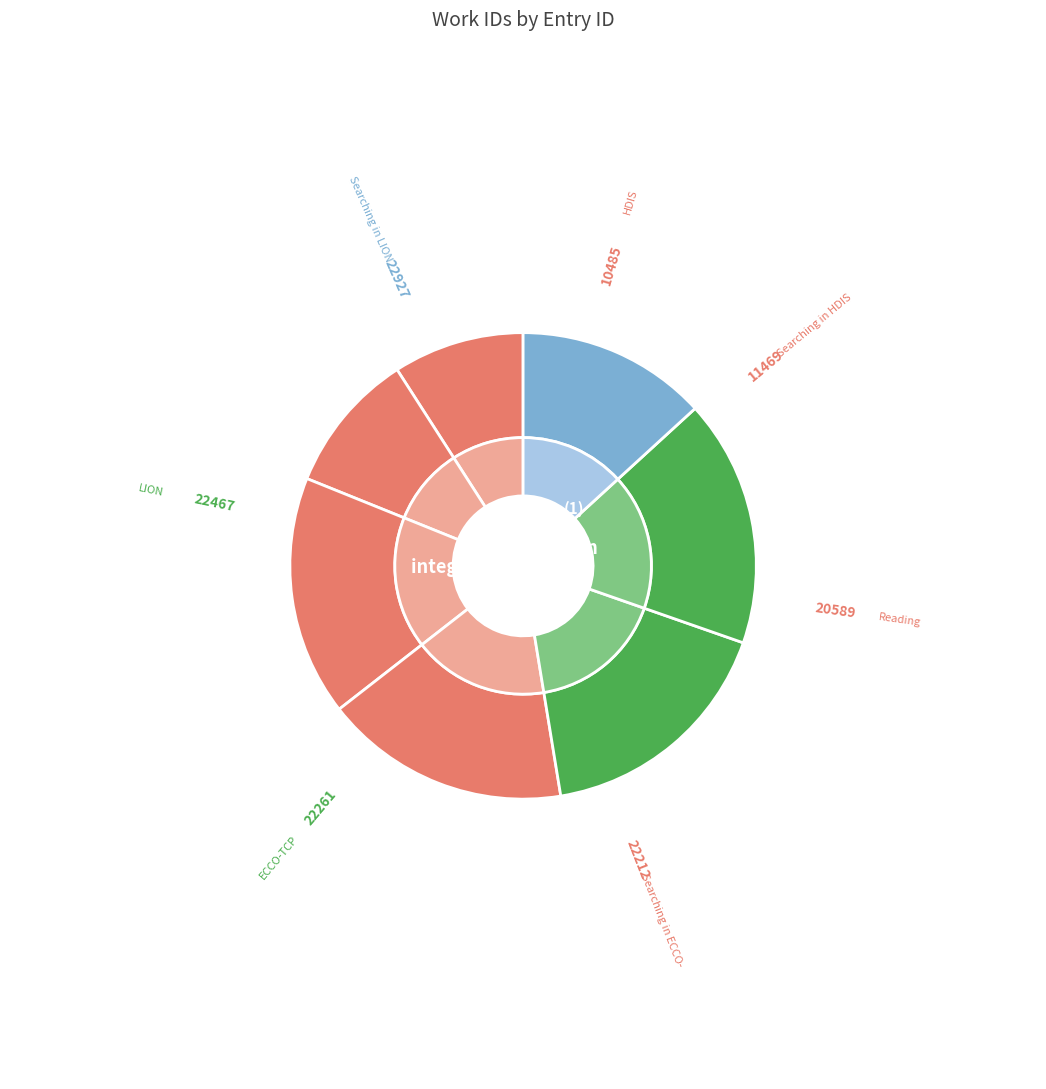

How many slices are in this pie chart?

7